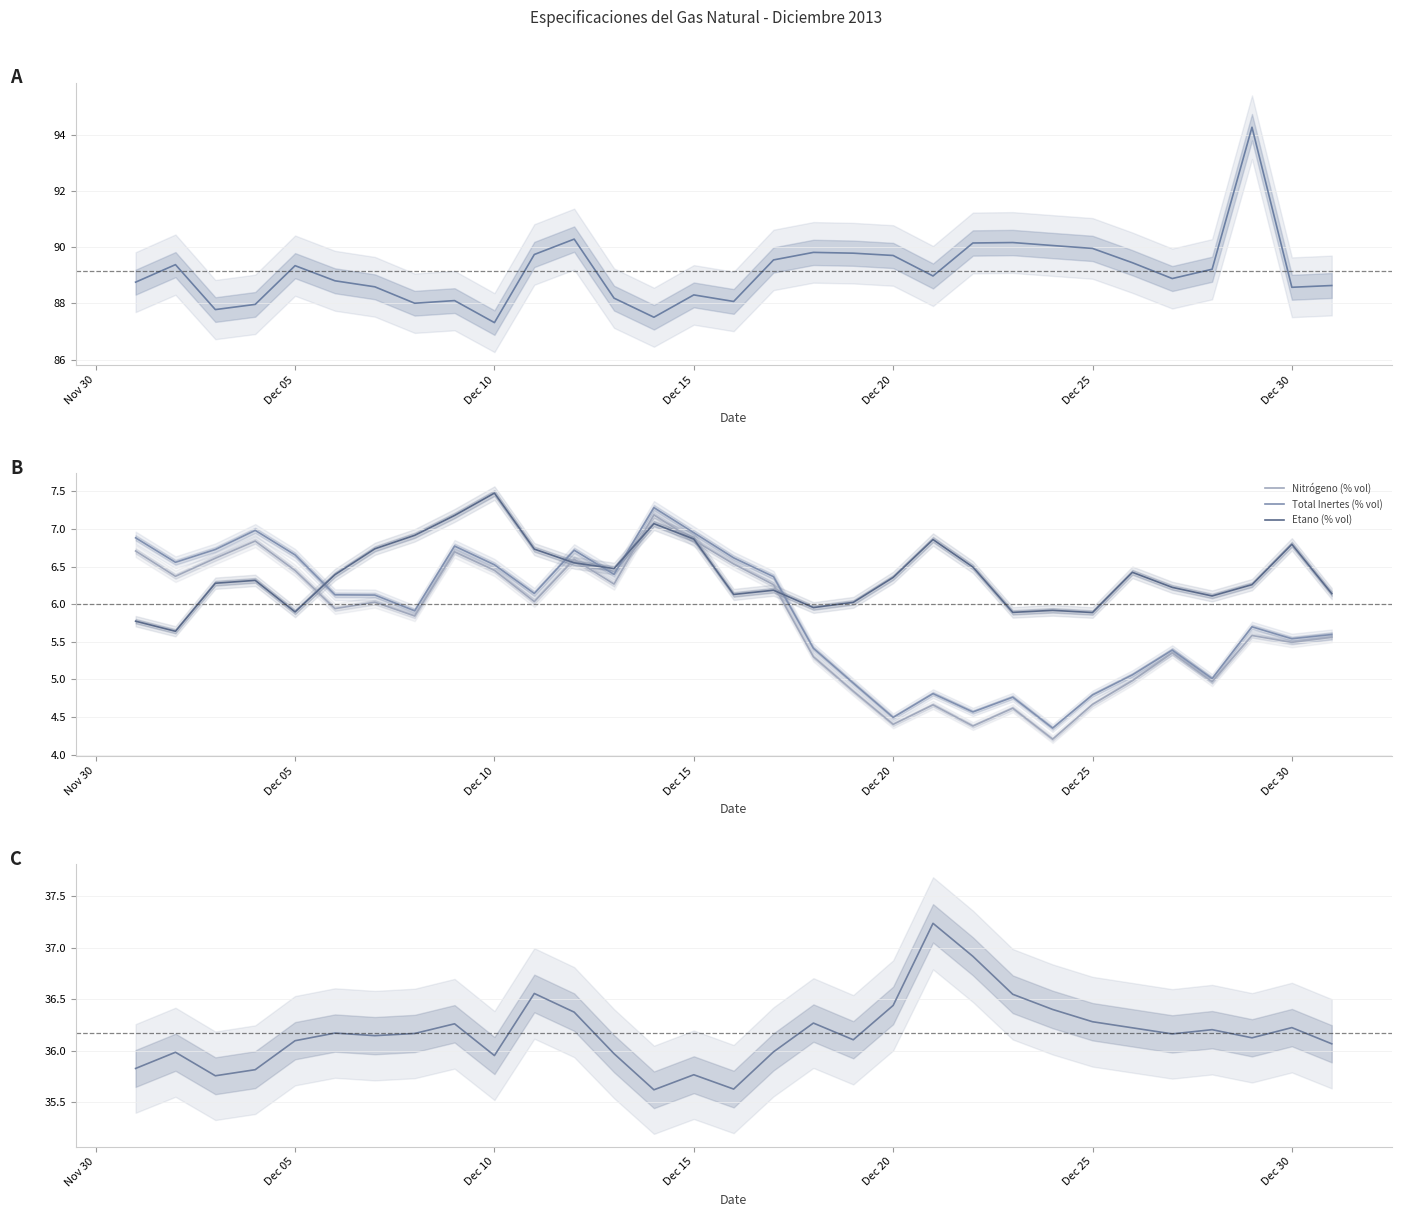

What is the highest value of the Nitrógeno (% vol) series?

7.2